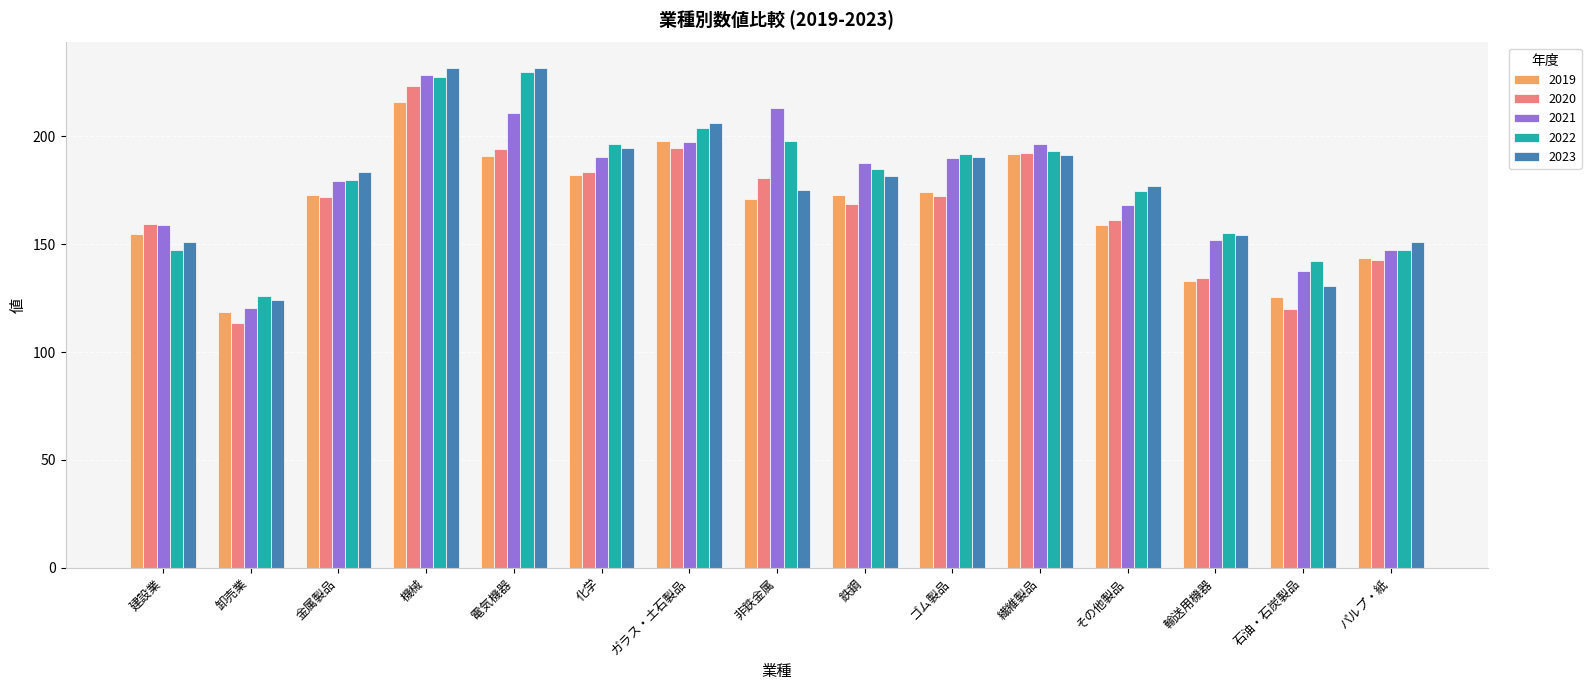

Is it true that 2019 equals 70.7 at 非鉄金属?

False